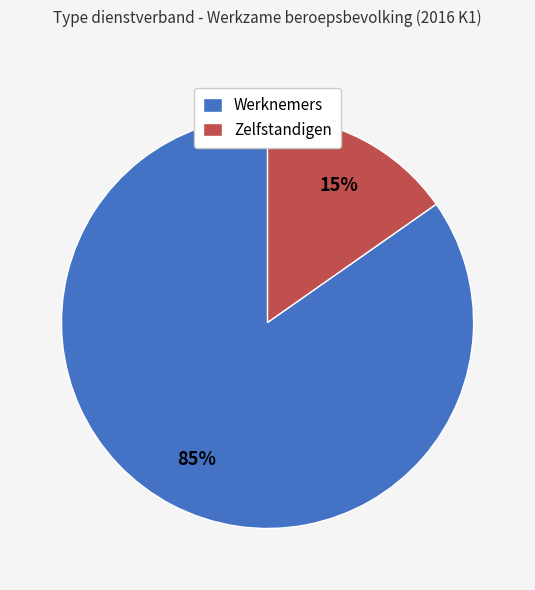

Do Werknemers and Zelfstandigen together represent more than half of the pie?

Yes